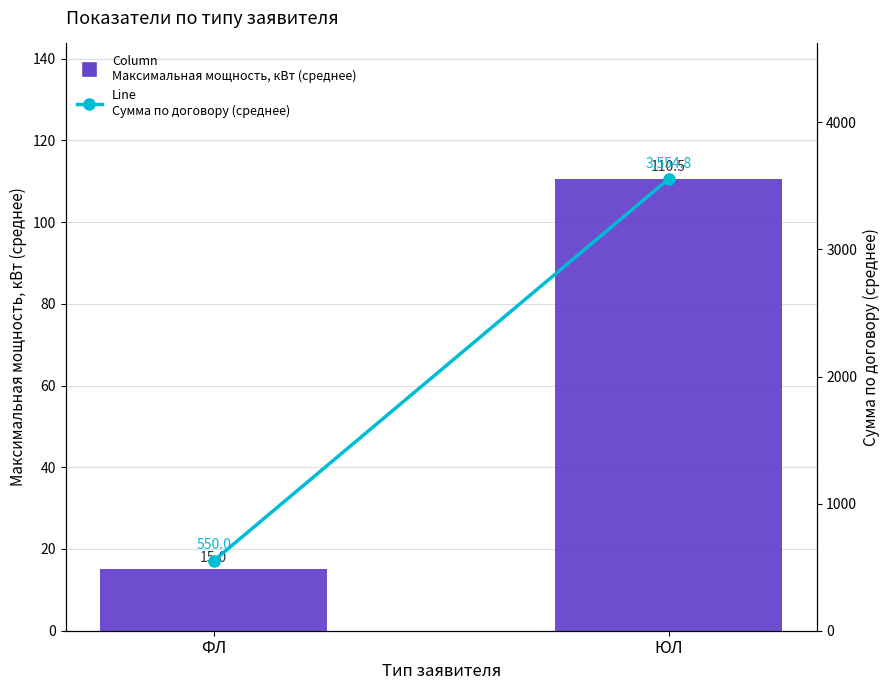

What is the value of the Сумма по договору (среднее) bar at the 2nd from the left?

3554.8